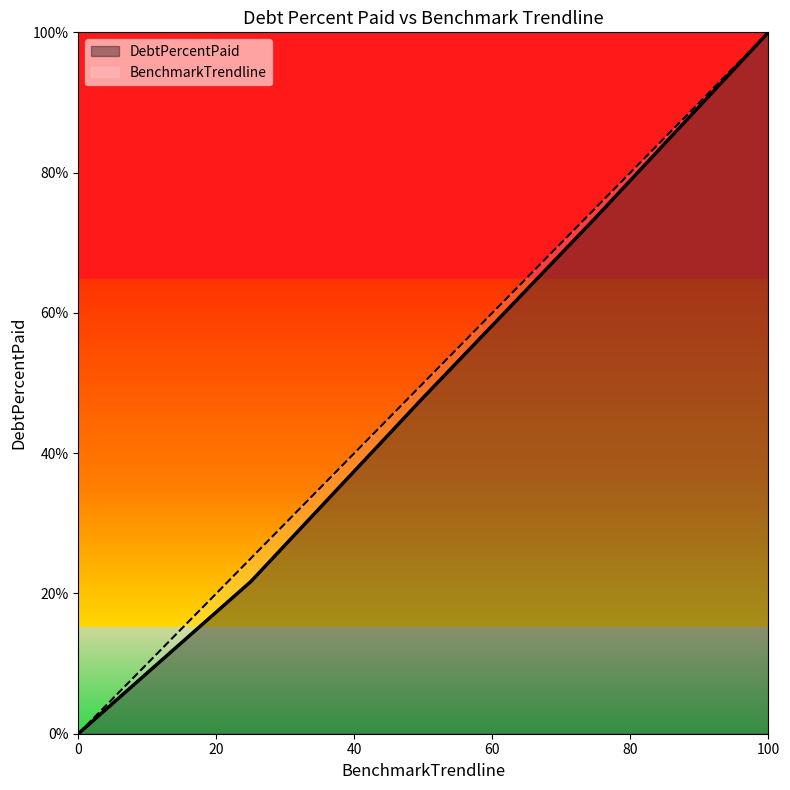

How many values in the BenchmarkTrendline series are below 50?

2